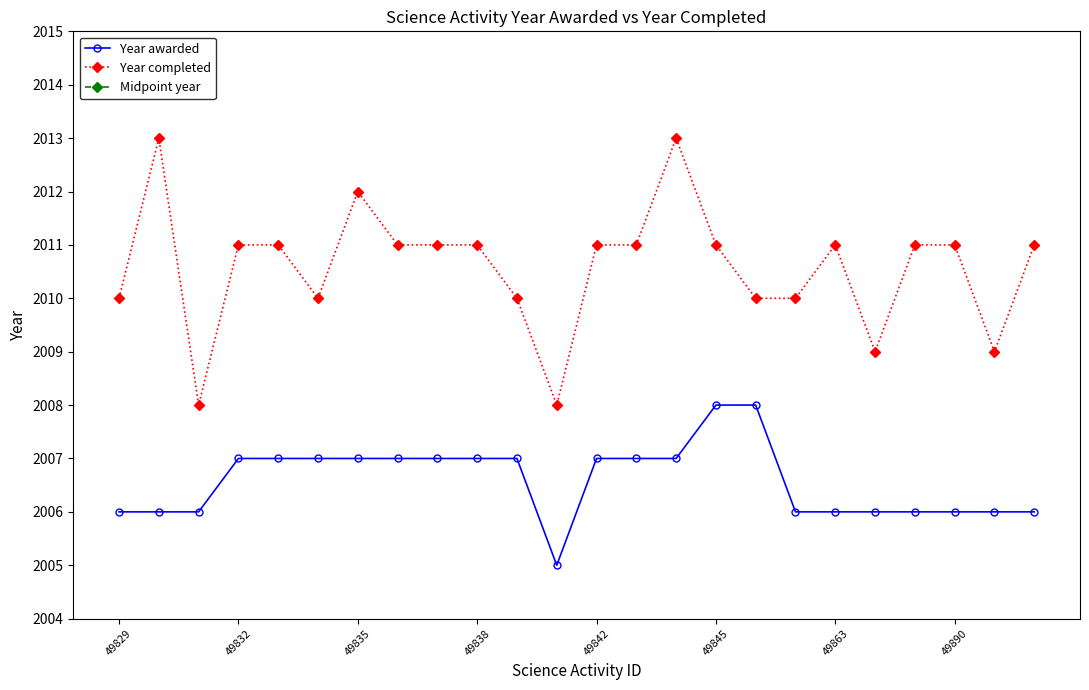

What is the smallest value displayed?

2005.0